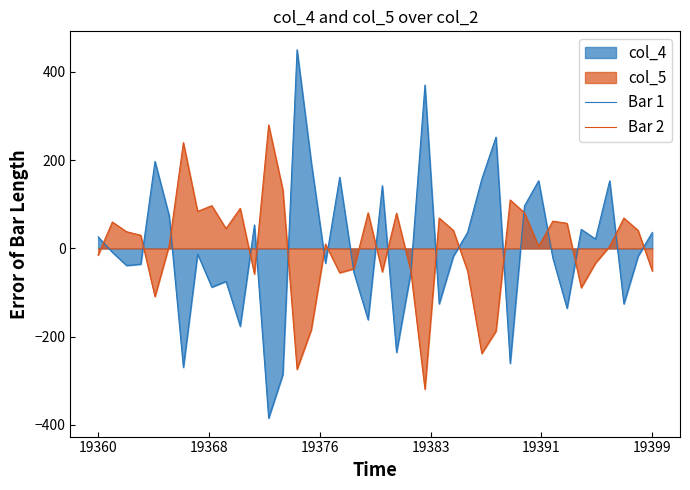

List the series in order of their peak value, lowest first.

Bar 2, Bar 1